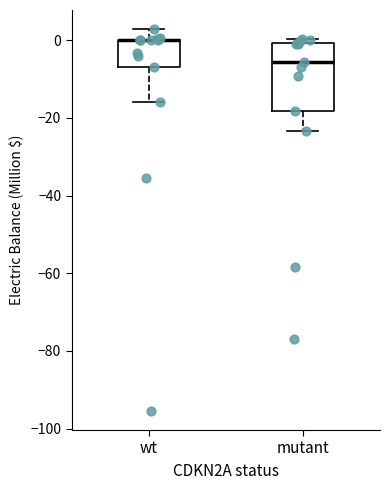

Reading left to right, read every box against the y-axis: the position of its median line, the range the box covers, and the ends of its whiskers. The values are not printed on the chart, so give them approximately, as read against the axis.

wt: median 0 (drawn on the box's upper edge), box -6 to 0, whiskers -16 to 2
mutant: median -6, box -18 to 0, whiskers -24 to 0 (just above the box's upper edge)